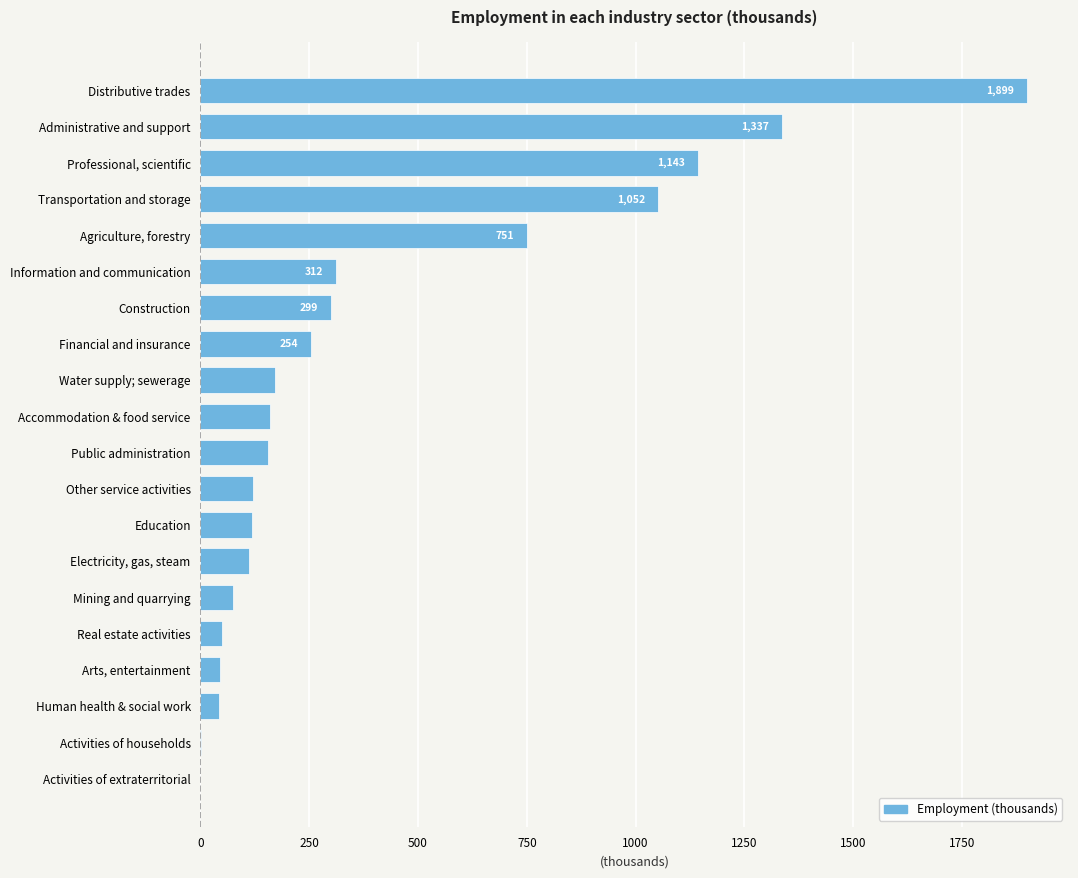

Are the bars horizontal?

Yes